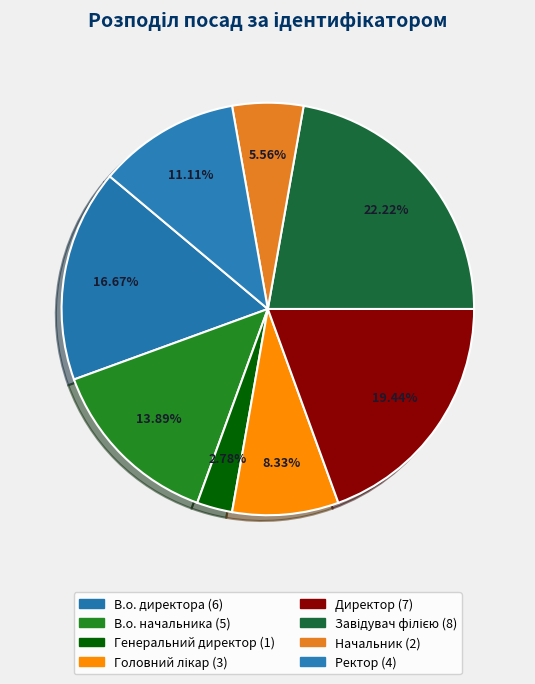

True or false: Ректор accounts for 11% of the total.

True